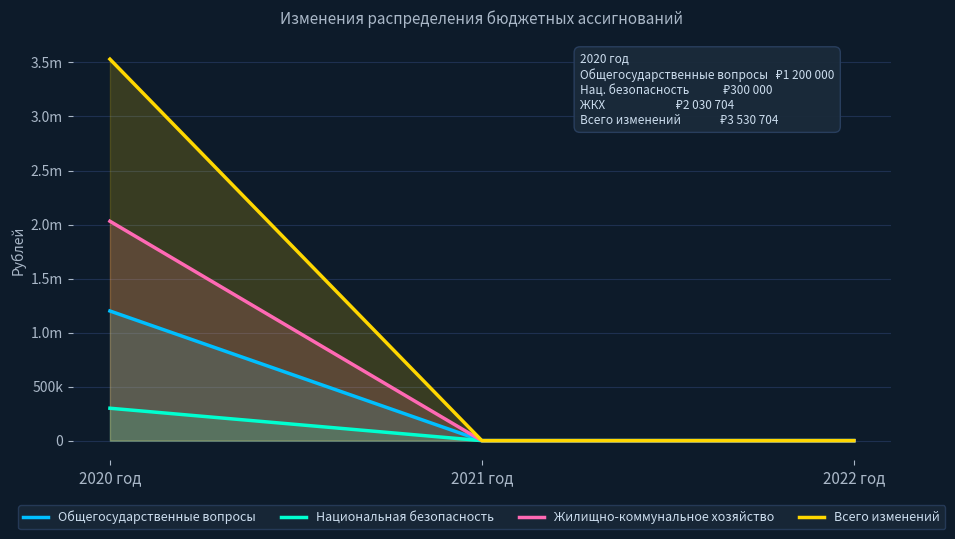

True or false: Жилищно-коммунальное хозяйство has a value of 1020171 at 2021 год.

False